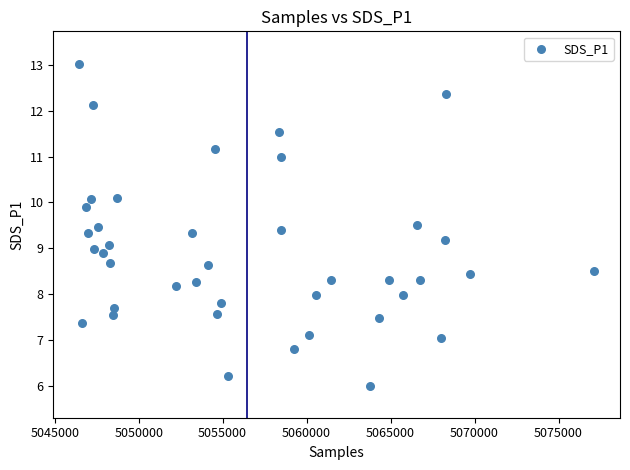

What is the range of Y values (max minus min)?

7.0